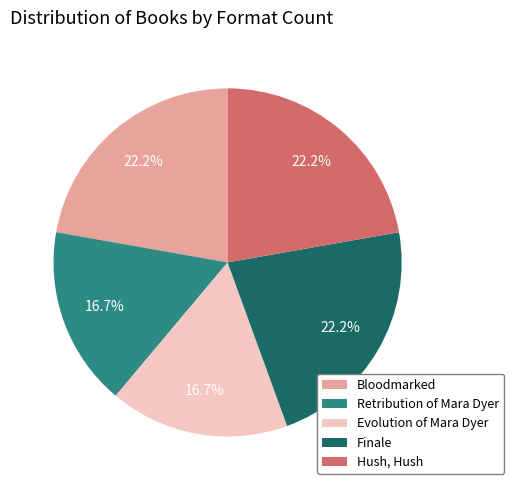

What percentage is the Evolution of Mara Dyer slice, to the nearest percent?

17%